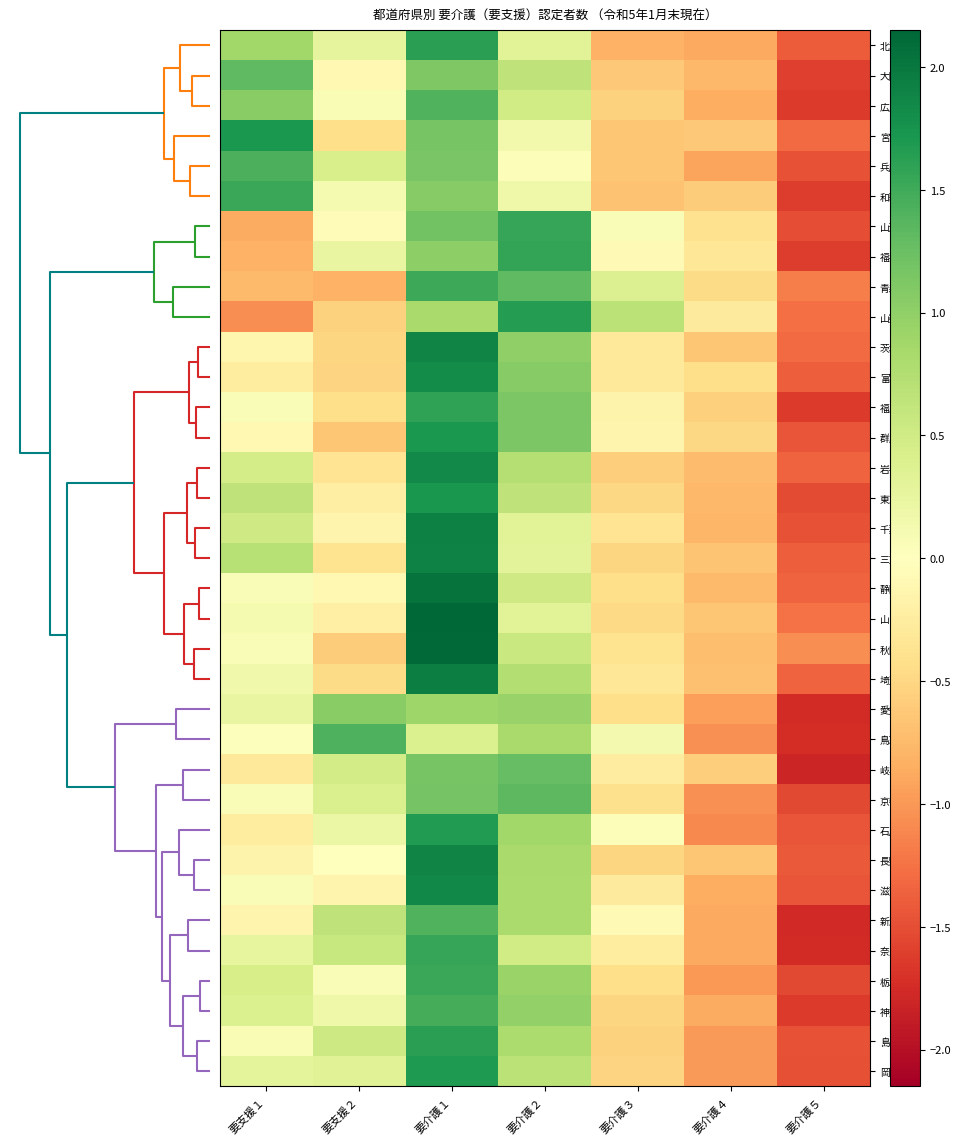

What is the smallest value displayed?

-1.8